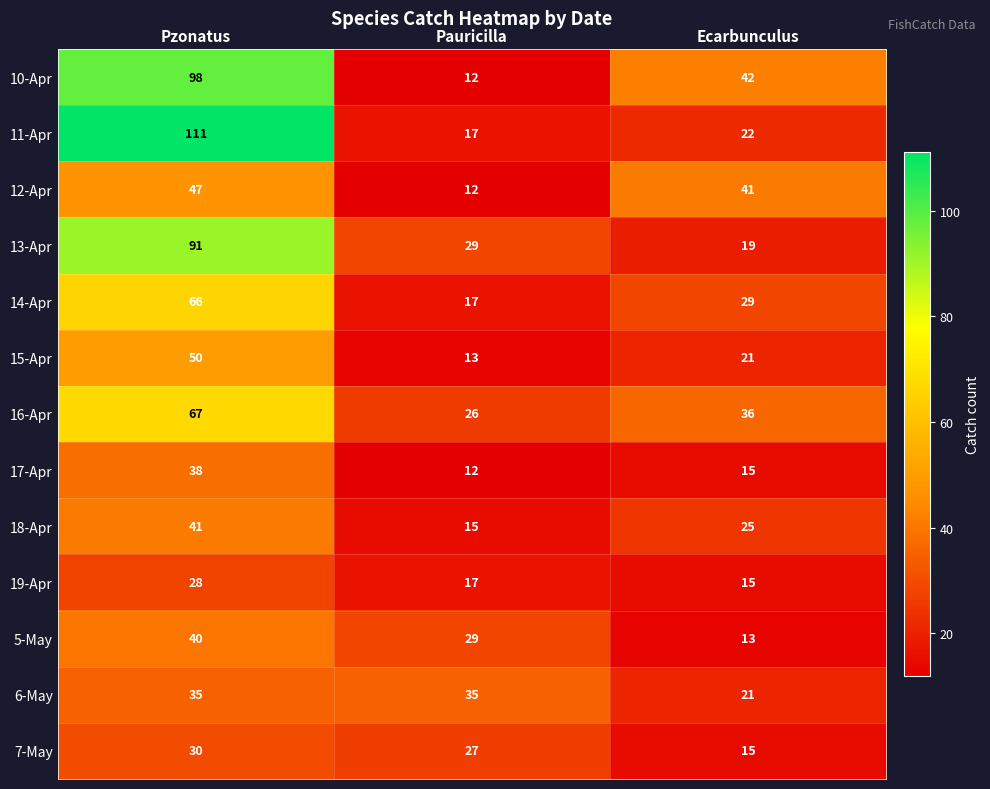

Where does the 16-Apr series first go above 36?

Pzonatus